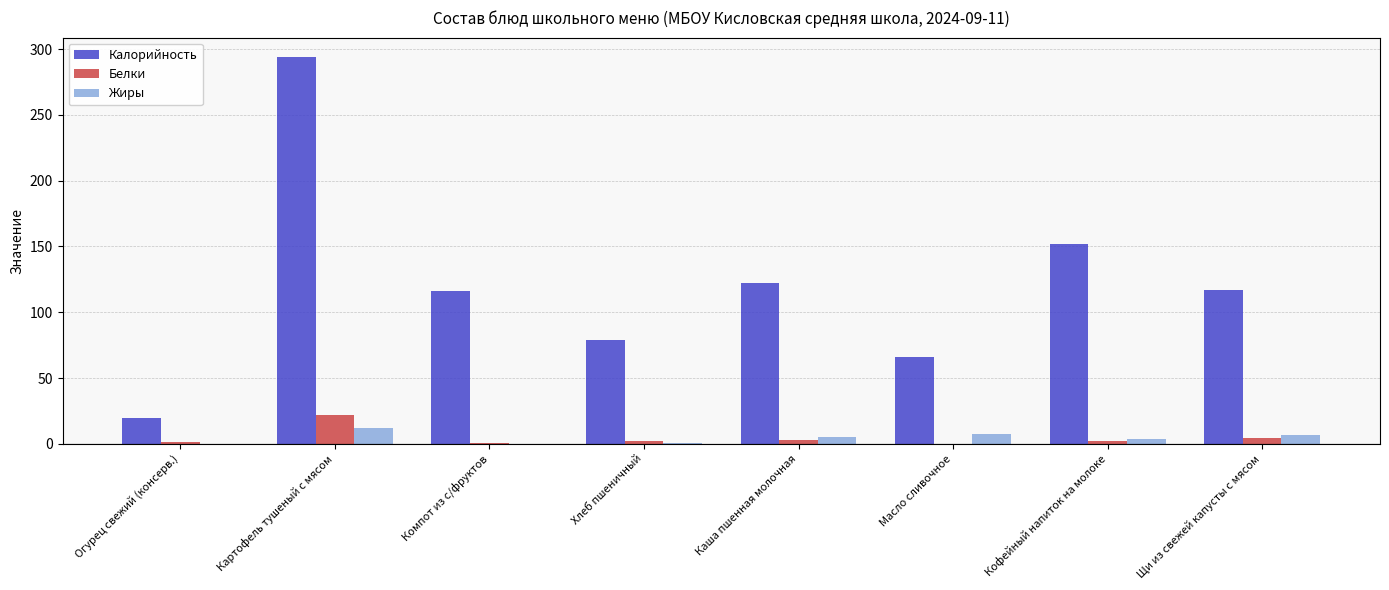

Which series changed the most between Огурец свежий (консерв.) and Хлеб пшеничный?

Калорийность